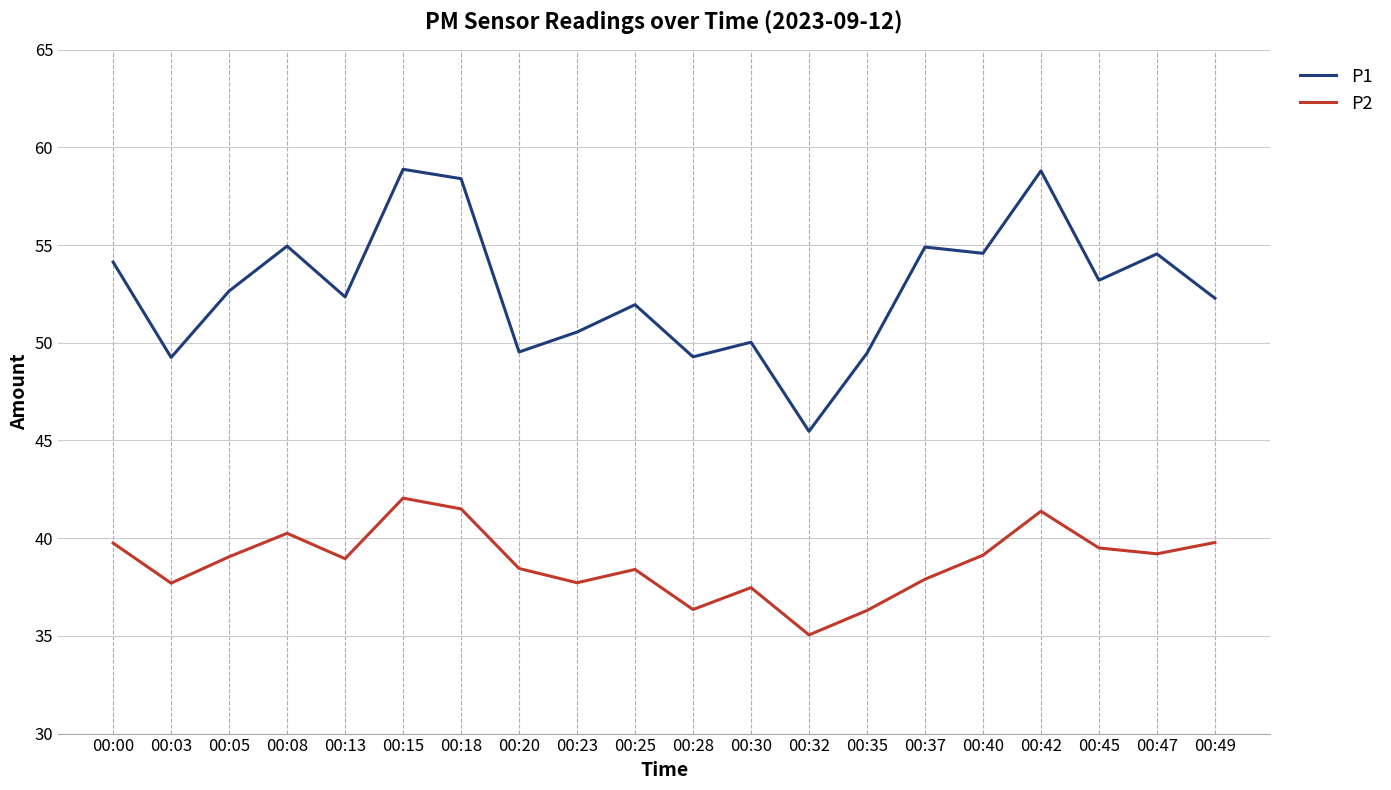

At which category is the sum across all series the highest?

00:15